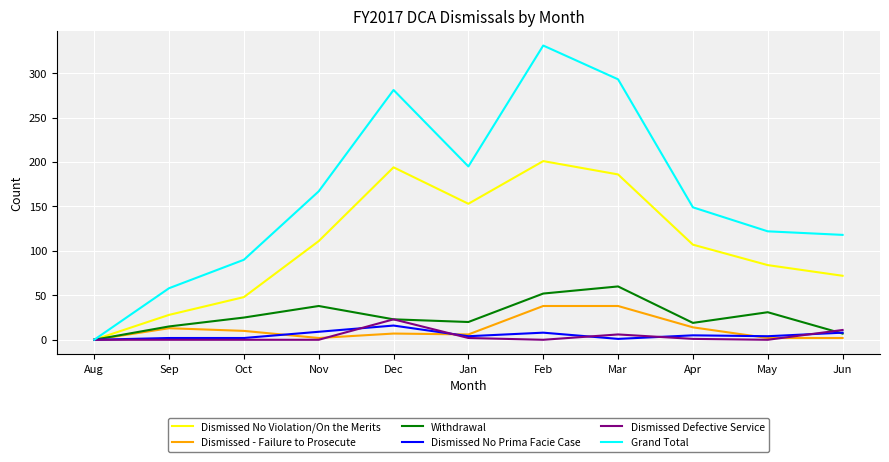

What is the sum of all Dismissed - Failure to Prosecute values?

132